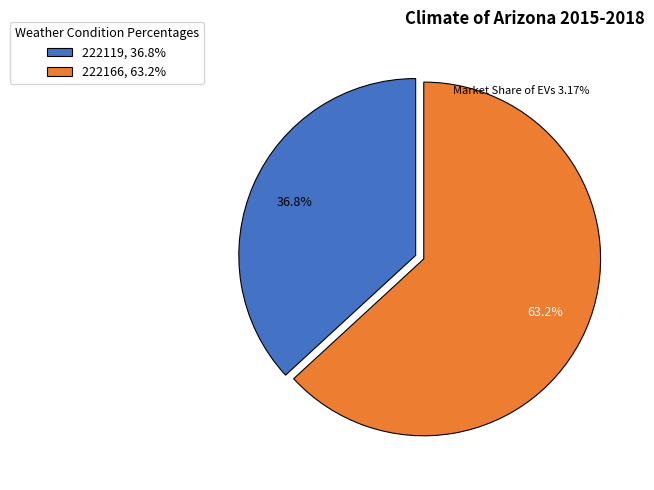

What percentage do 222119 and 222166 together represent?

100.0%